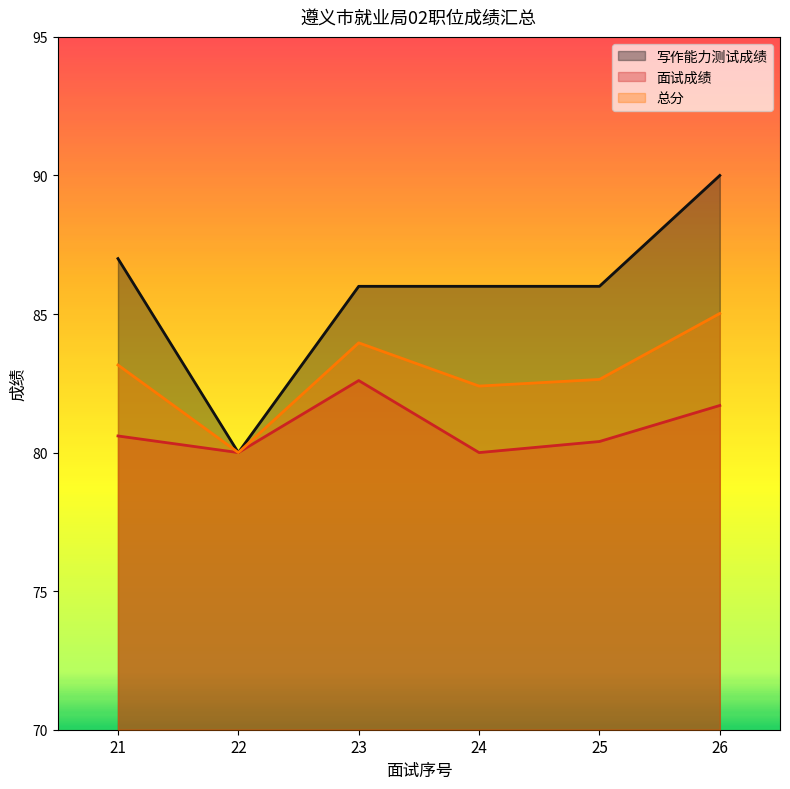

What is the sum of all 面试成绩 values?

485.3